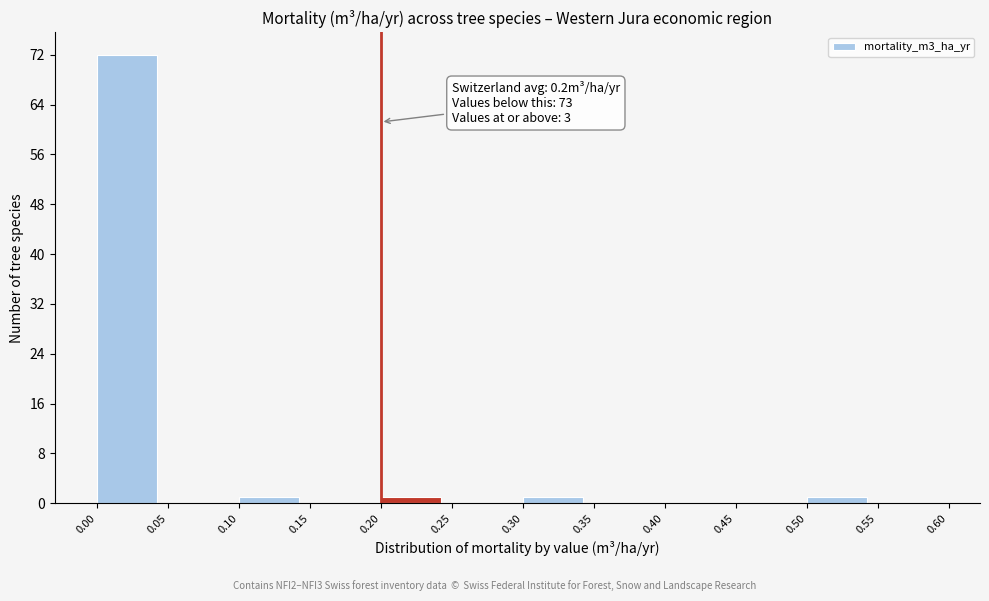

Over which range of the x-axis is the bar tallest?

0.00 to 0.05